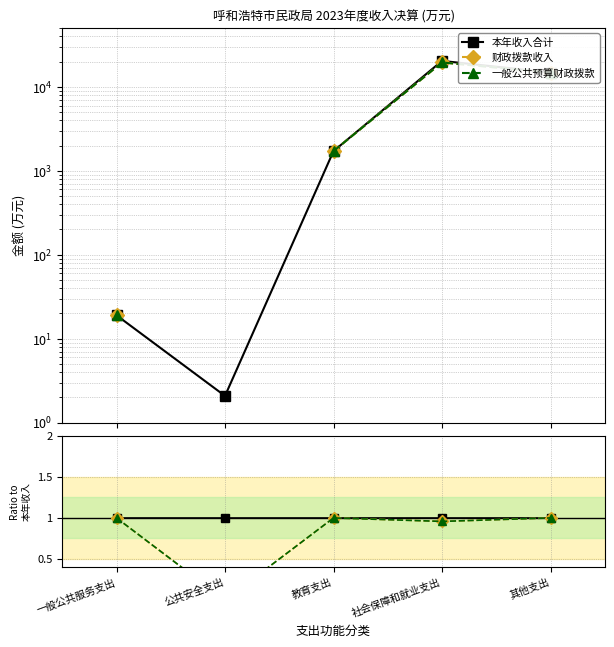

How many lines are shown in the chart?

3